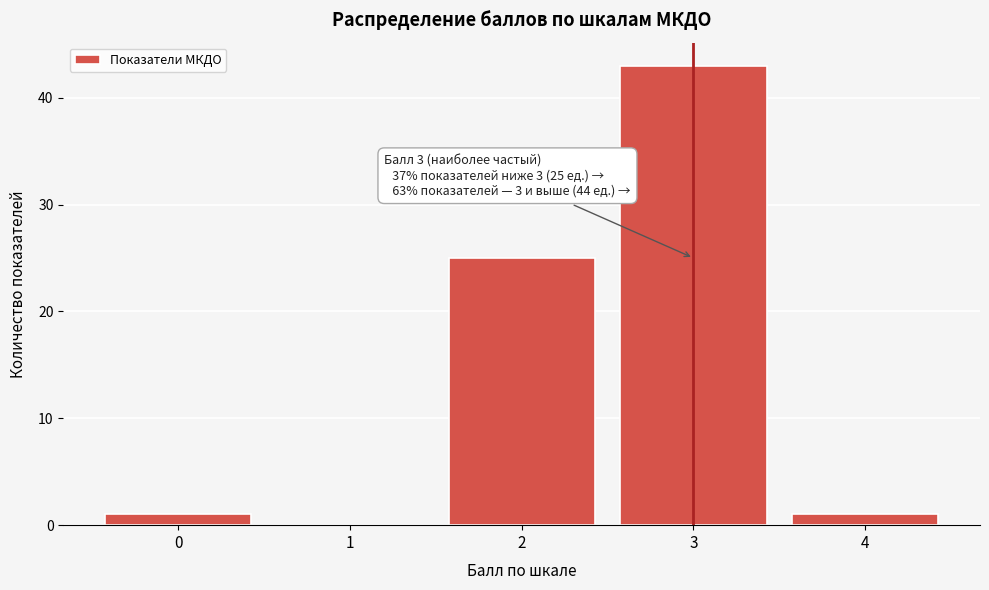

Over which range of the x-axis is the bar tallest?

2.5 to 3.5